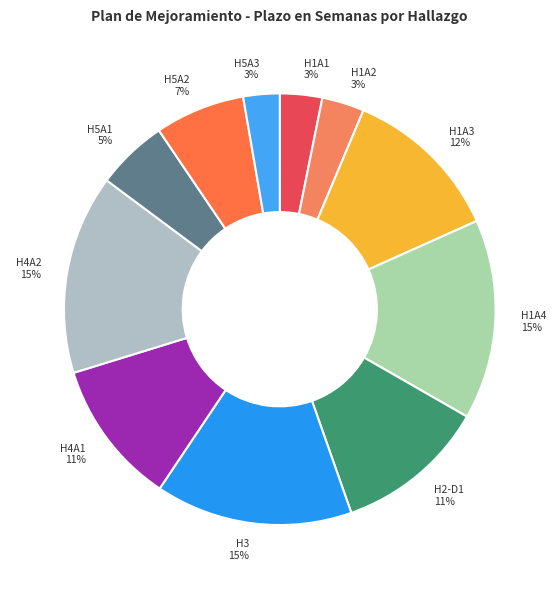

Is it true that H1A2 is 3% of the pie?

True